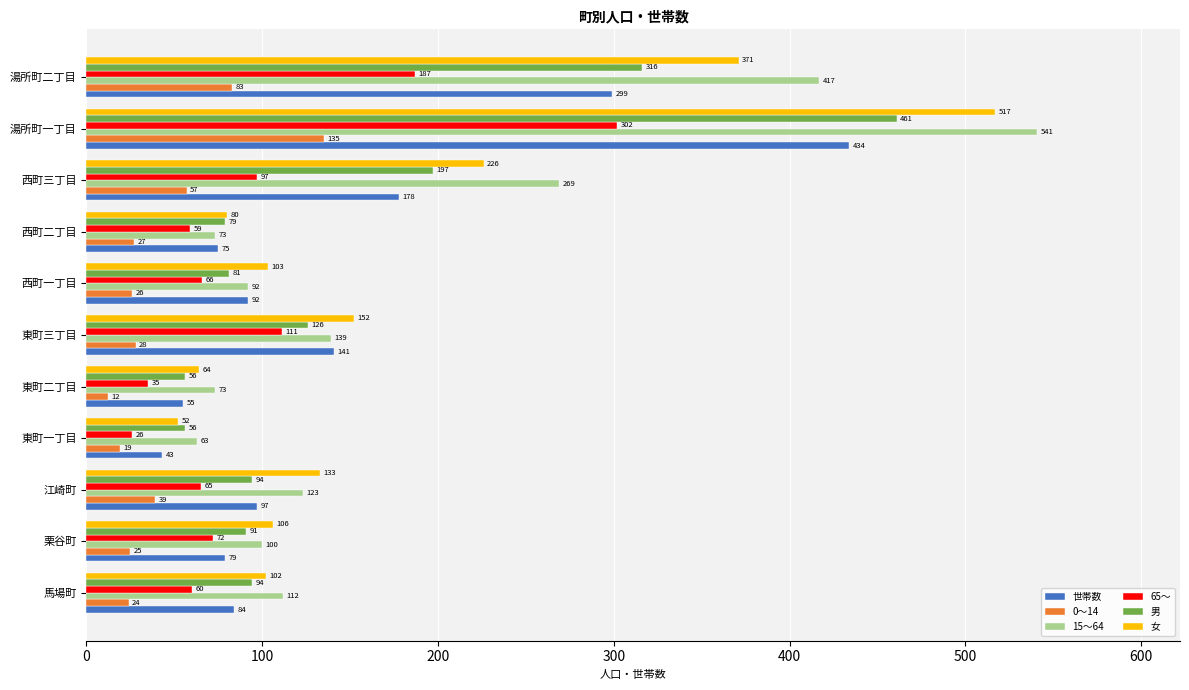

What are all the series names shown in the legend?

世帯数, 0～14, 15～64, 65～, 男, 女